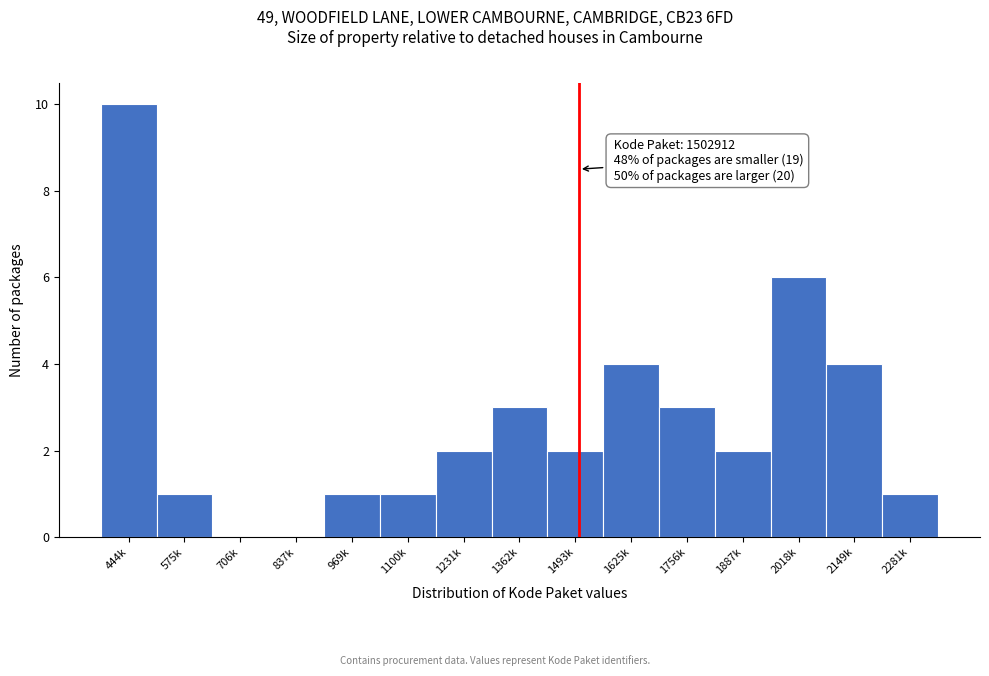

Reading left to right, what are all the values shown in this chart?

444k=10	575k=1	706k=0	837k=0	969k=1	1100k=1	1231k=2	1362k=3	1493k=2	1625k=4	1756k=3	1887k=2	2018k=6	2149k=4	2281k=1